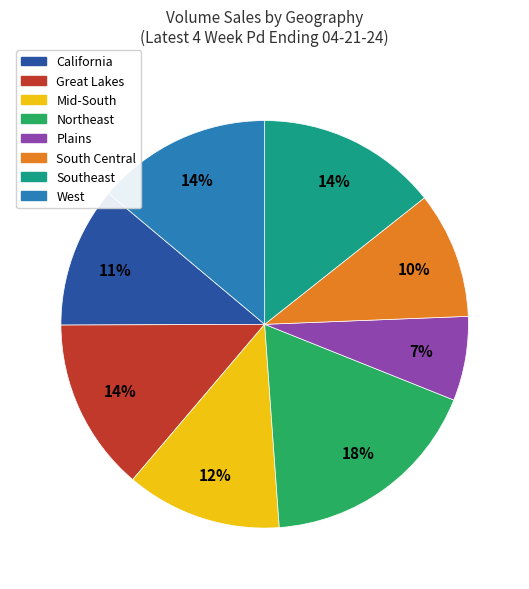

How many slices are in this pie chart?

8